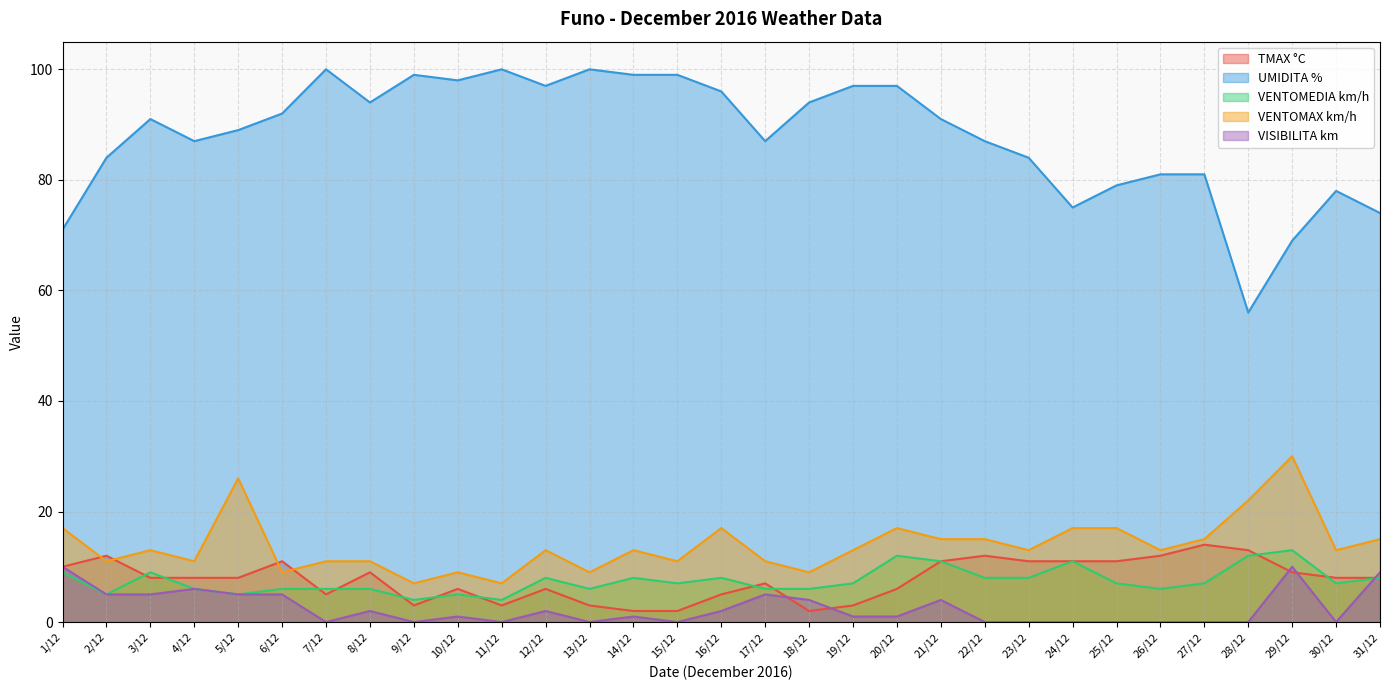

Where is the first local maximum for TMAX °C?

2/12